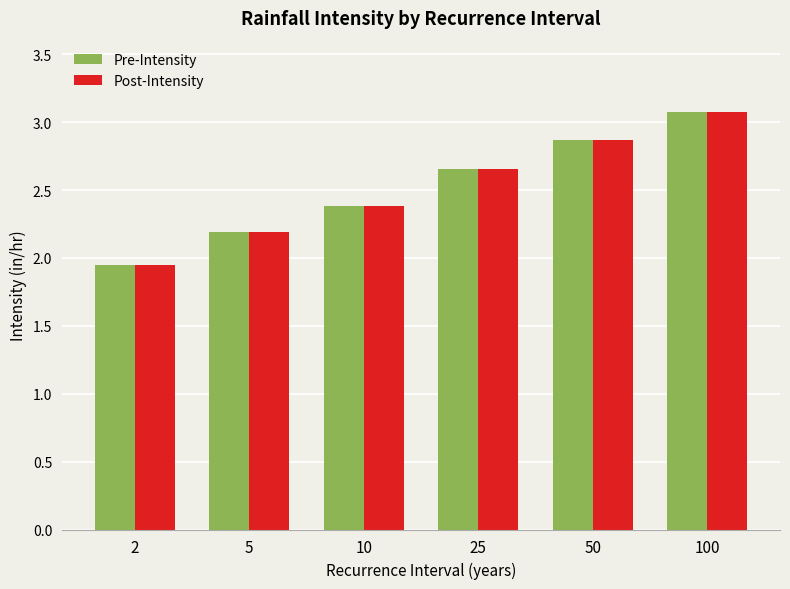

What is the maximum value for Pre-Intensity?

3.1